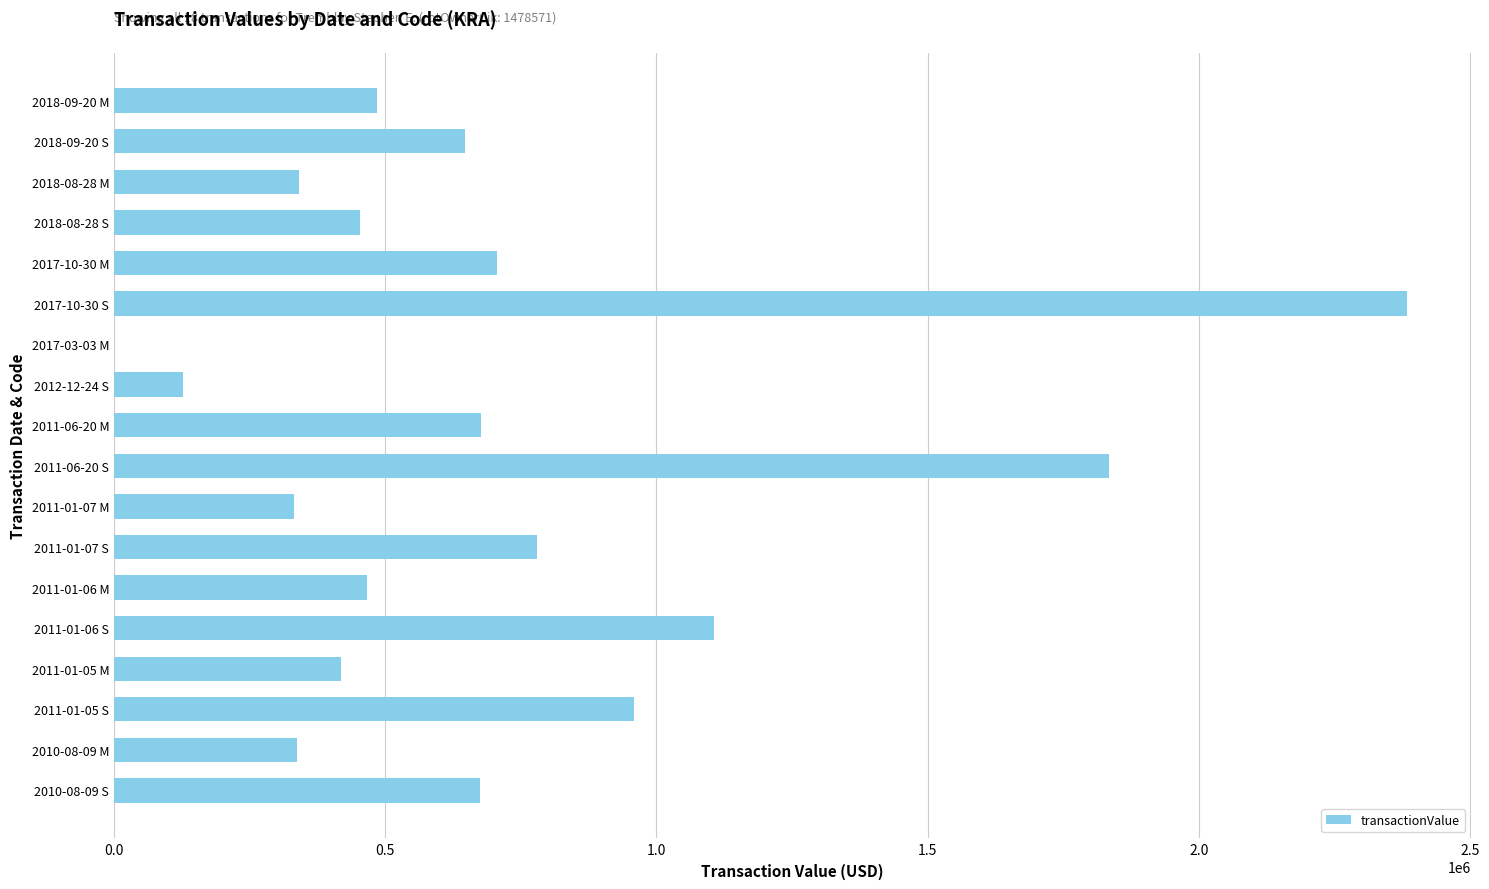

Approximately how many times larger is the value at 2011-01-07 M compared to 2018-08-28 M?

1.0